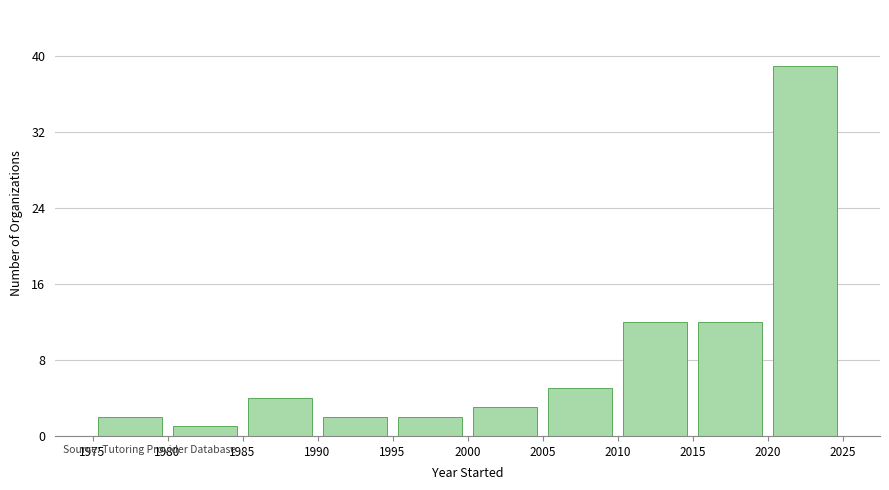

Reading left to right, list every bar in this chart as the range it spans on the x-axis followed by its height. The values are not printed on the chart, so give them approximately, as read against the axis.

1975 to 1980: 2
1980 to 1985: 1
1985 to 1990: 4
1990 to 1995: 2
1995 to 2000: 2
2000 to 2005: 3
2005 to 2010: 5
2010 to 2015: 12
2015 to 2020: 12
2020 to 2025: 39